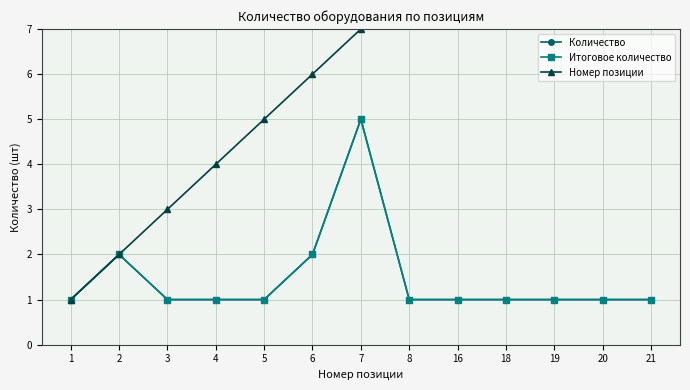

Is the value of Количество at 3 greater than the value of Номер позиции at 5?

No